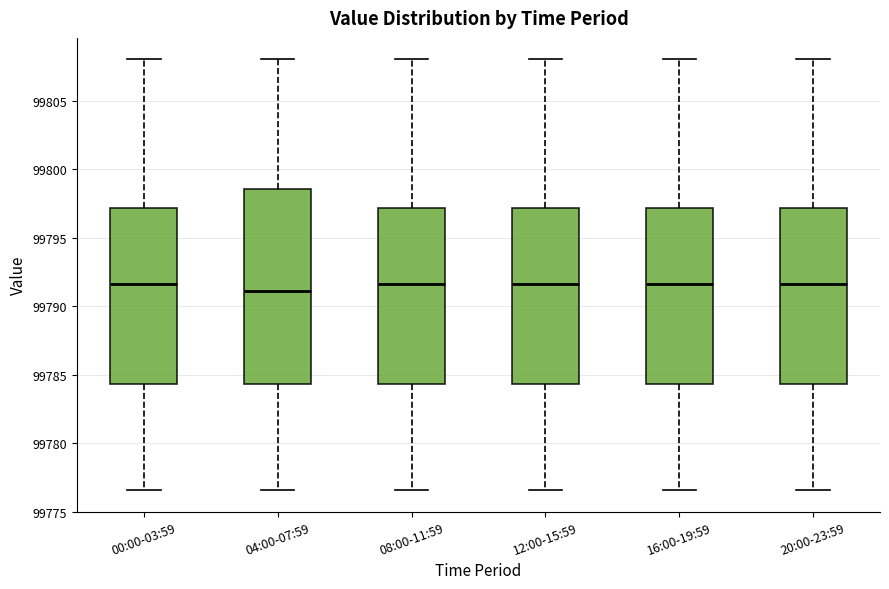

Reading left to right, read every box against the y-axis: the position of its median line, the range the box covers, and the ends of its whiskers. The values are not printed on the chart, so give them approximately, as read against the axis.

00:00-03:59: median 99791.5, box 99784.5 to 99797.0, whiskers 99776.5 to 99808.0
04:00-07:59: median 99791.0, box 99784.5 to 99798.5, whiskers 99776.5 to 99808.0
08:00-11:59: median 99791.5, box 99784.5 to 99797.0, whiskers 99776.5 to 99808.0
12:00-15:59: median 99791.5, box 99784.5 to 99797.0, whiskers 99776.5 to 99808.0
16:00-19:59: median 99791.5, box 99784.5 to 99797.0, whiskers 99776.5 to 99808.0
20:00-23:59: median 99791.5, box 99784.5 to 99797.0, whiskers 99776.5 to 99808.0